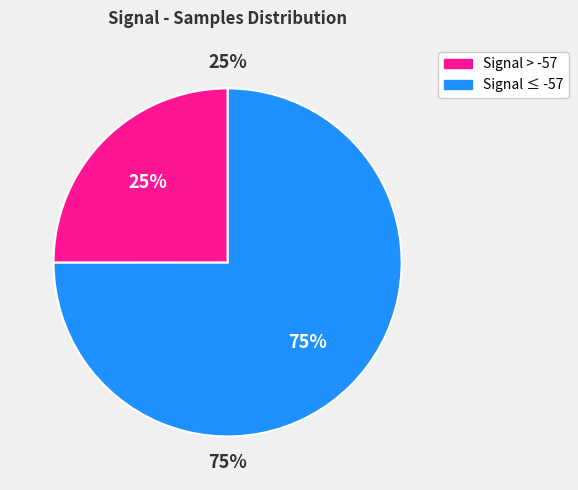

Is it true that -57 is 15% of the pie?

False